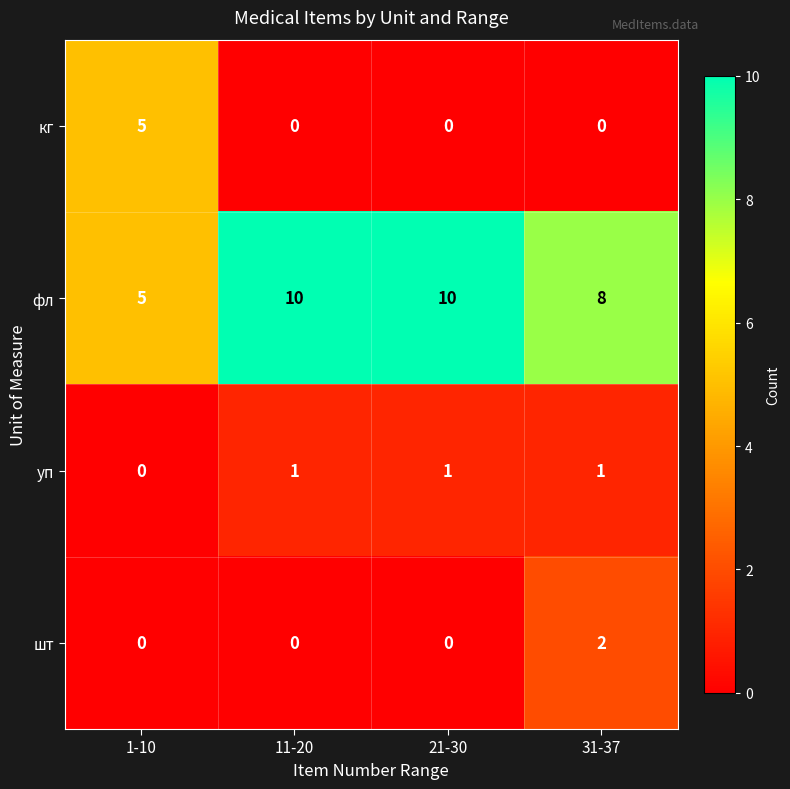

True or false: шт has a value of 1 at 21-30.

False